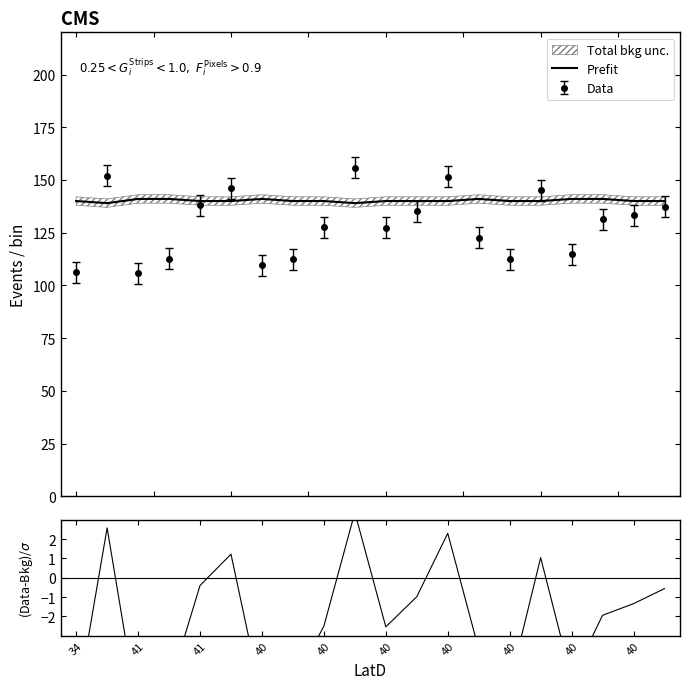

At which category does Prefit reach its first local peak?

40